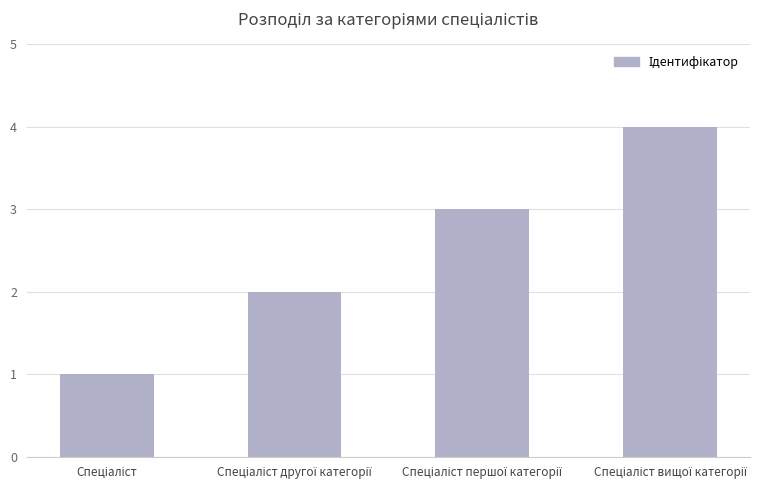

What is the sum of all values?

10